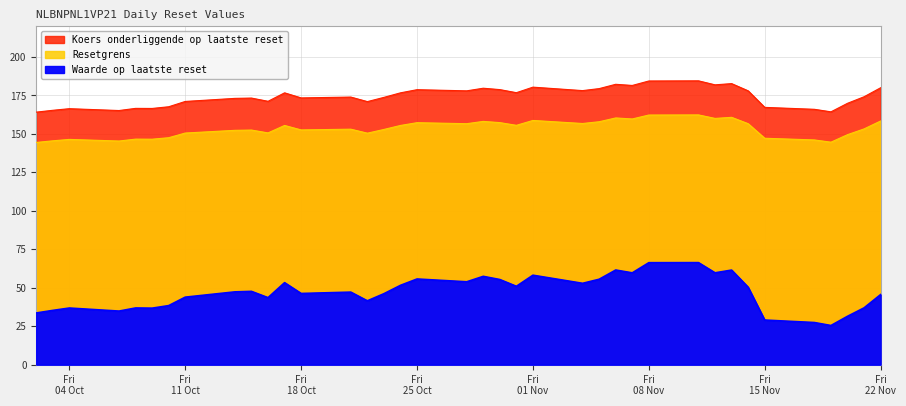

At which category does the chart reach its minimum across all series?

2024-11-19